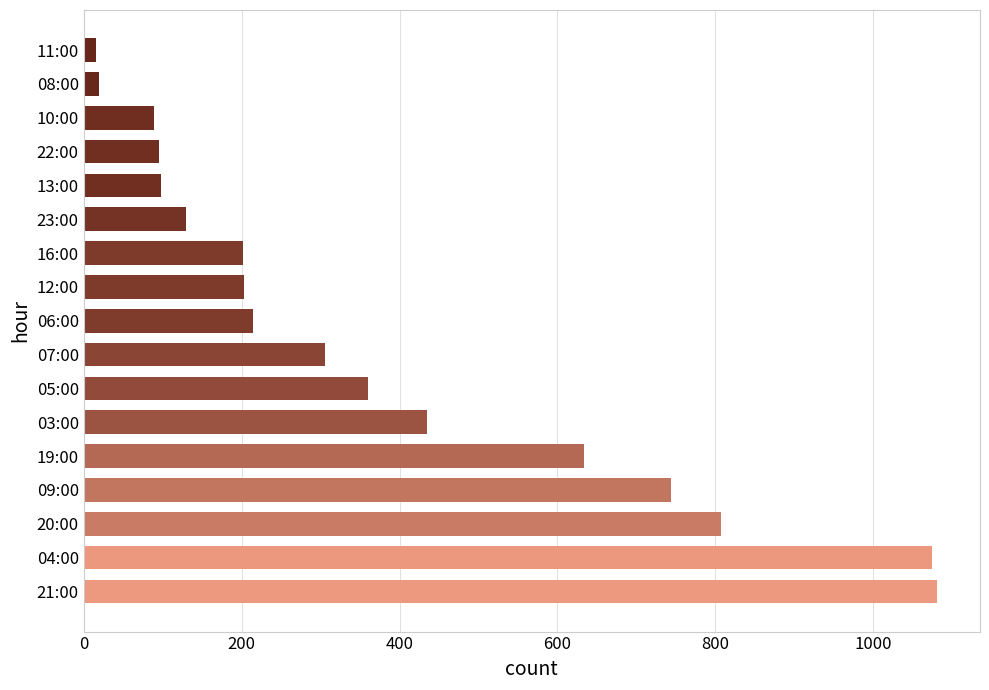

What is the greatest value displayed?

1081